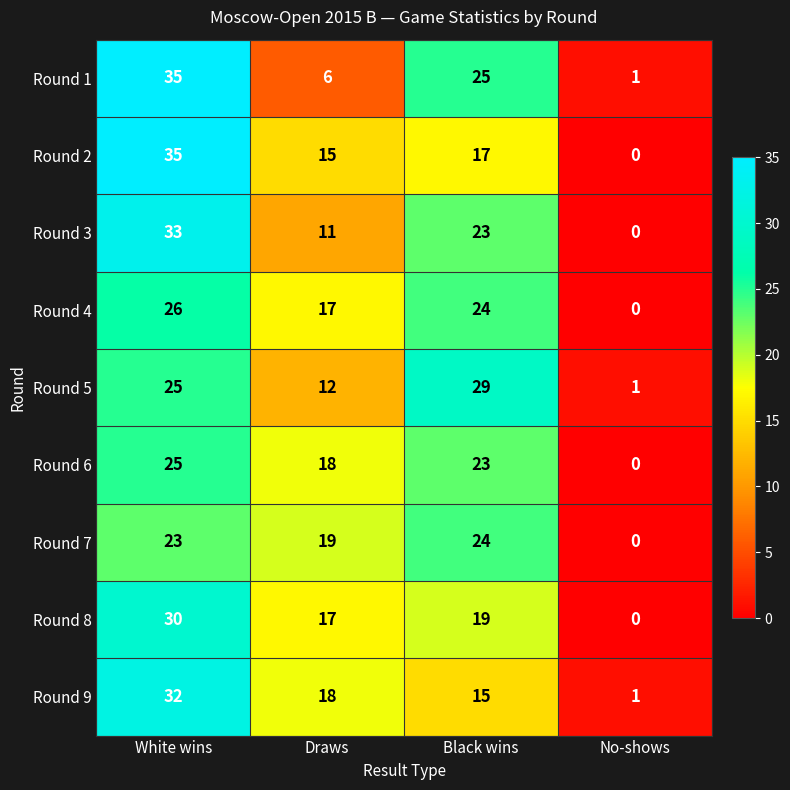

What is the average value of the Round 5 series?

17